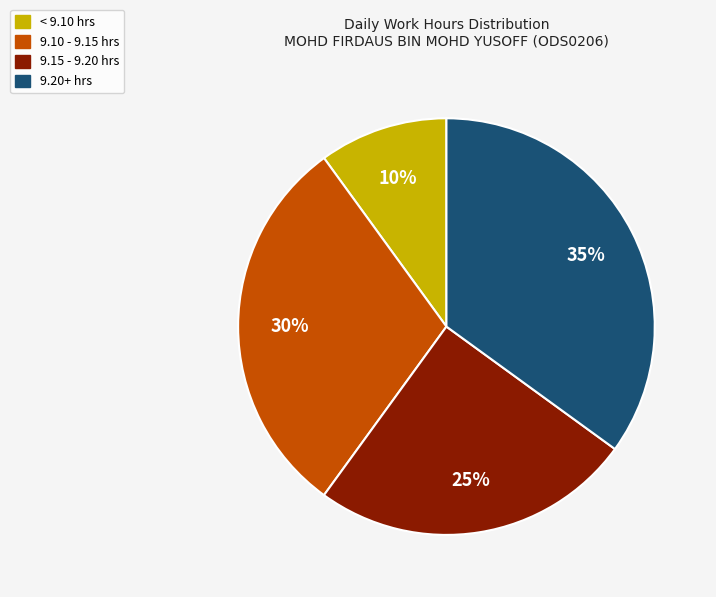

To the nearest percent, what is the average slice percentage?

25%